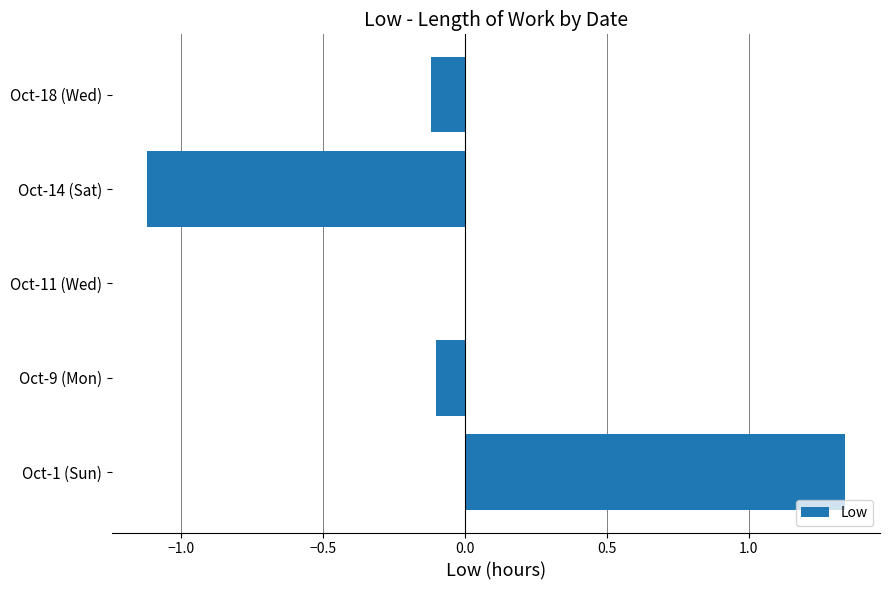

Which has a higher value, Oct-1 (Sun) or Oct-9 (Mon)?

Oct-1 (Sun)